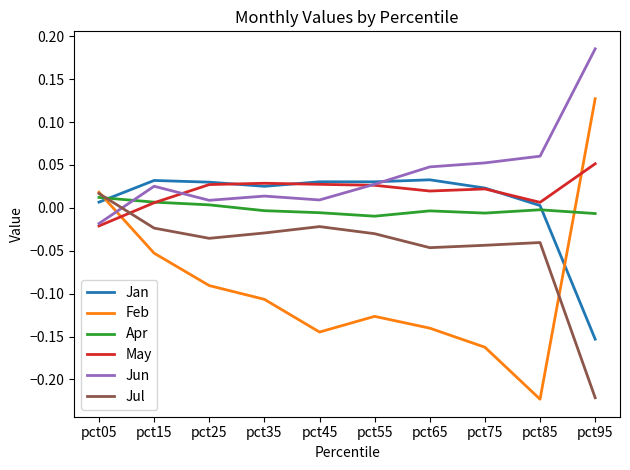

After their last crossing, which series has the higher values: Jun or May?

Jun